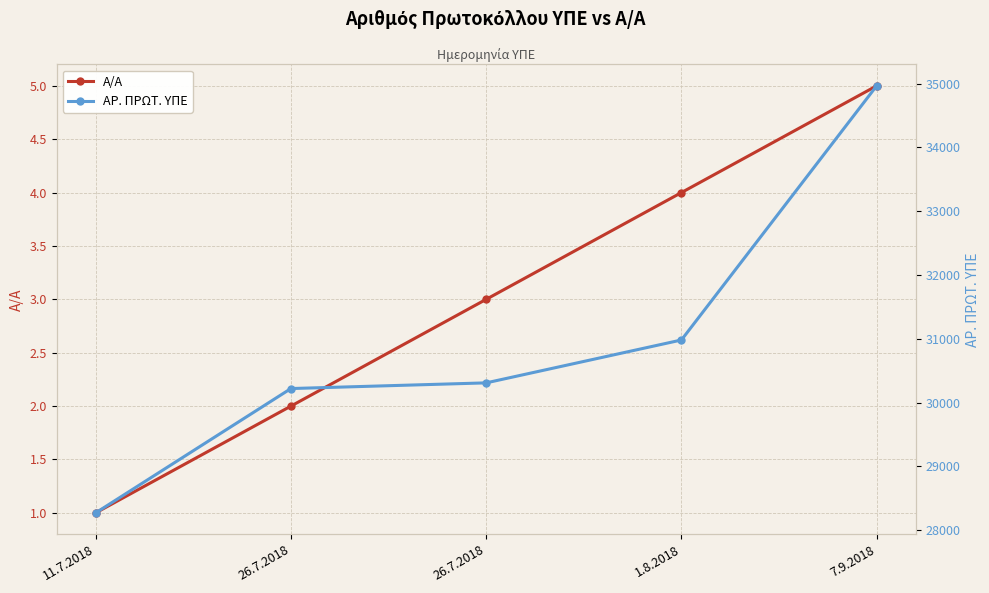

The ΑΡ. ΠΡΩΤ. ΥΠΕ series shows 14360 at 26.7.2018. True or false?

False